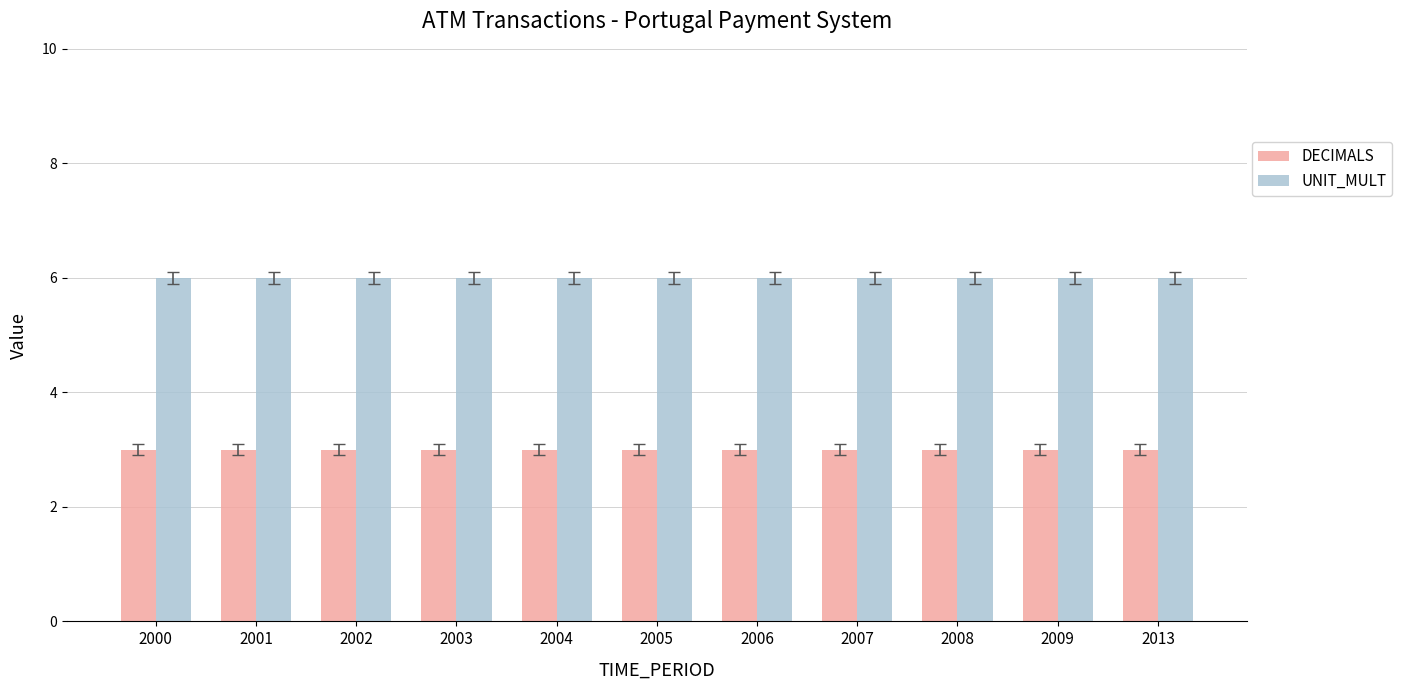

Rank the series by their average value, from highest to lowest.

UNIT_MULT, DECIMALS